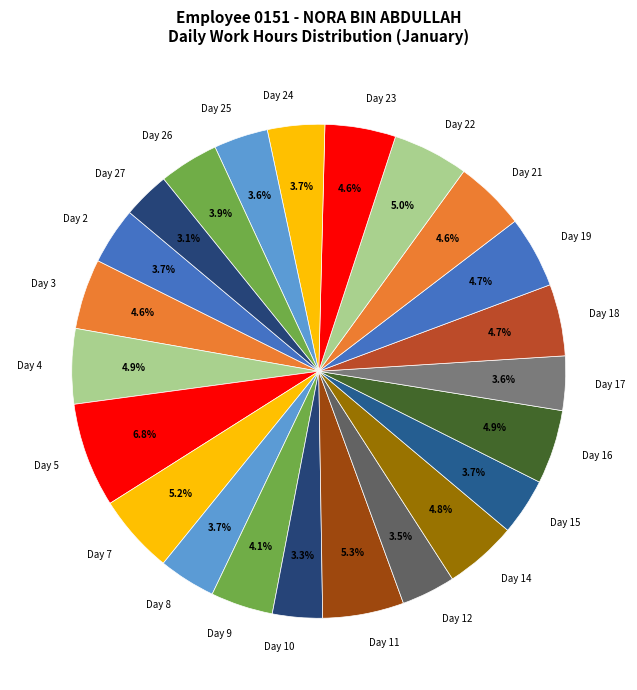

Approximately how many times larger is the value at Day 27 compared to Day 12?

0.9